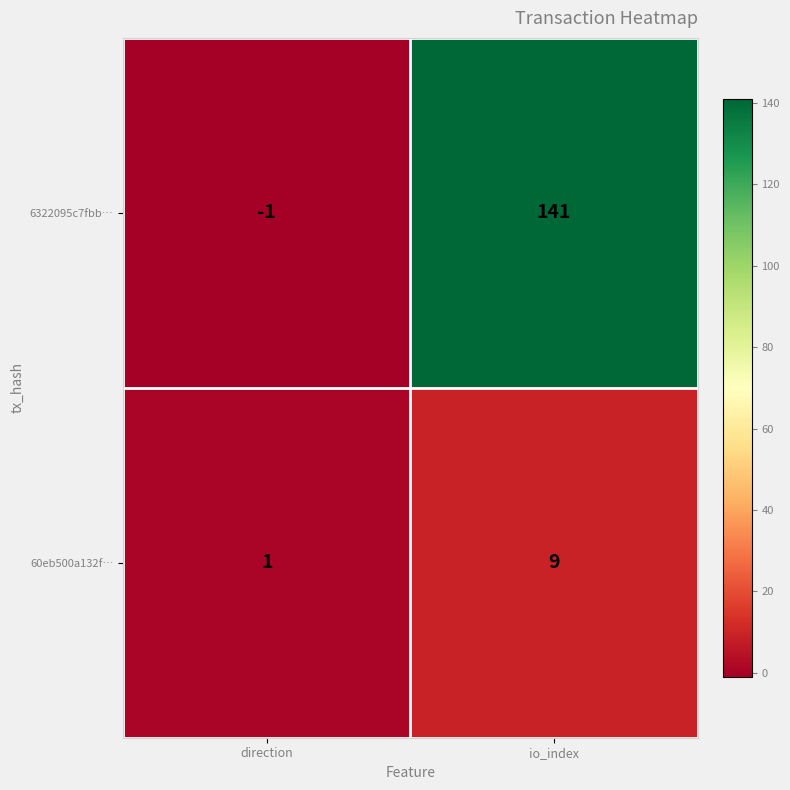

Reading right to left, what are all the values shown in this chart?

6322095c7fbb…: 141	-1
60eb500a132f…: 9	1